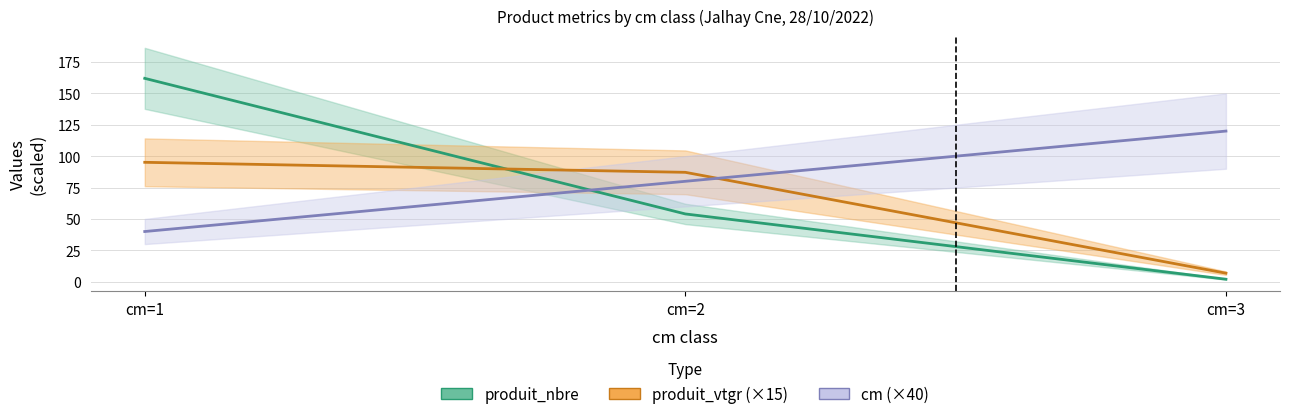

At which label is cm closest to 80?

cm=2